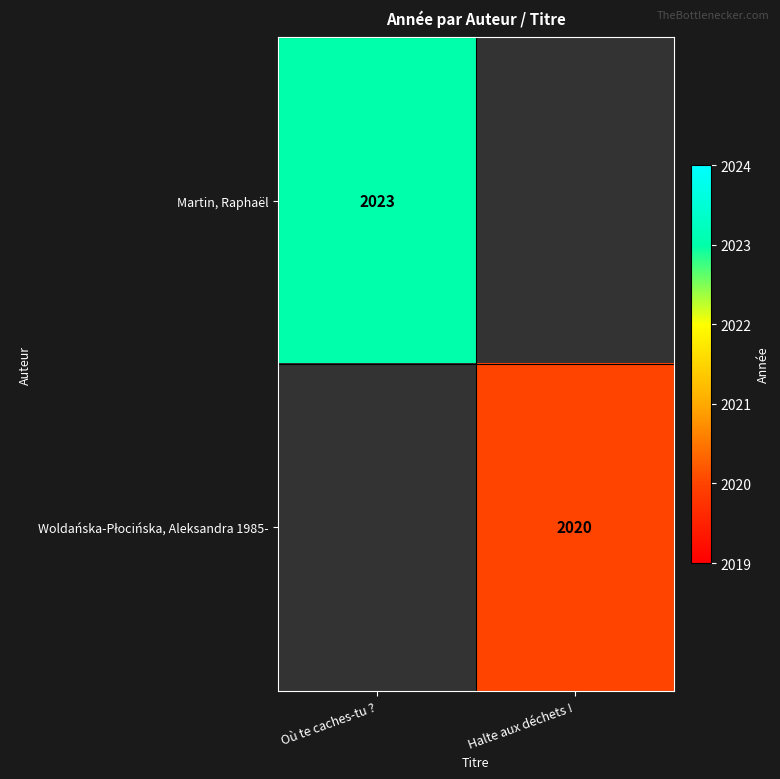

The Martin, Raphaël series shows 1221.5 at Où te caches-tu ?. True or false?

False